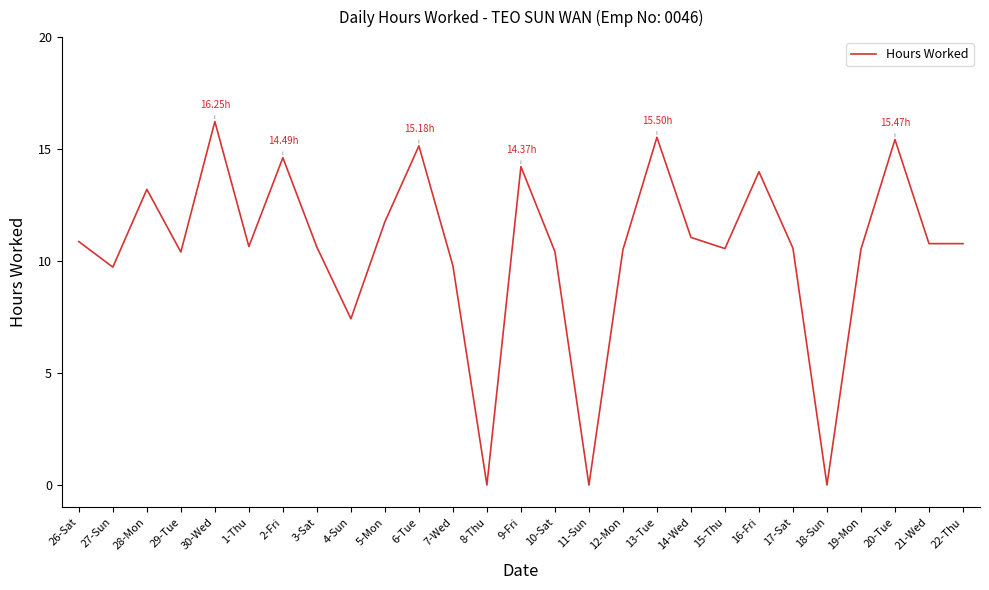

Approximately how many times larger is the value at 12-Mon compared to 9-Fri?

0.7